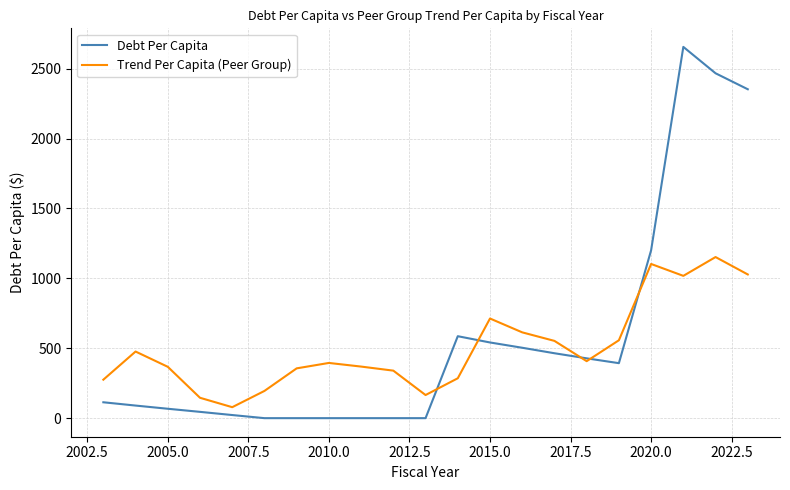

What is the greatest value displayed?

2655.8